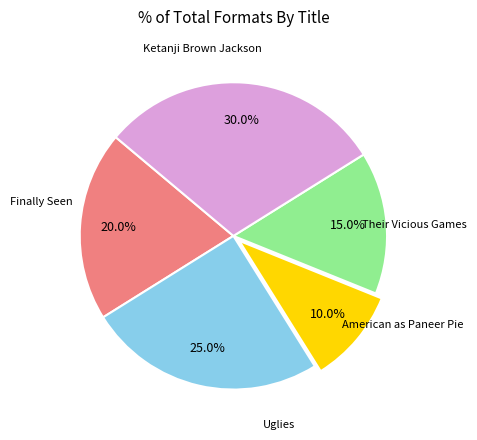

Is there a majority slice in this chart?

No